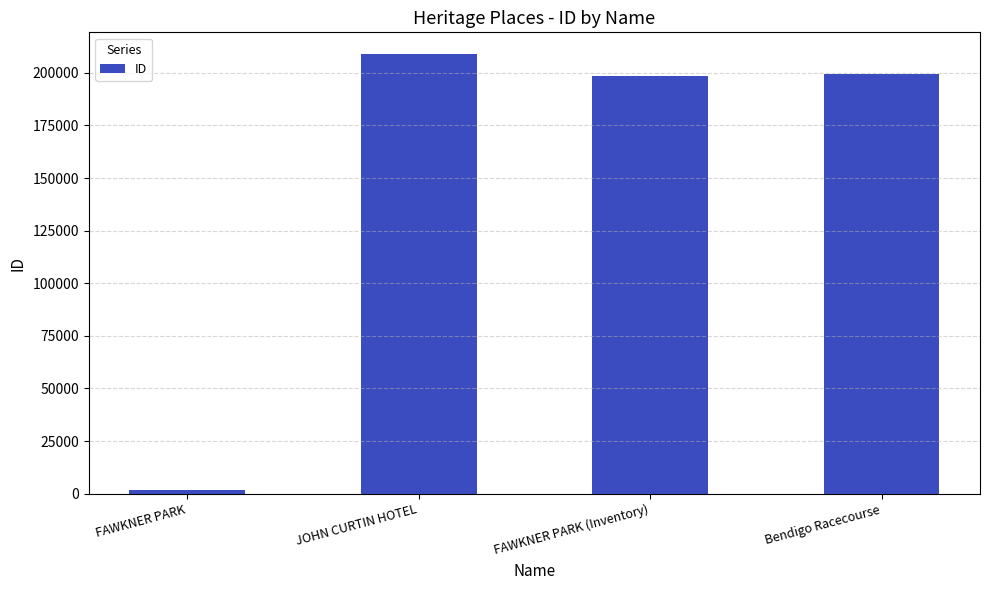

What is the smallest value displayed?

1953